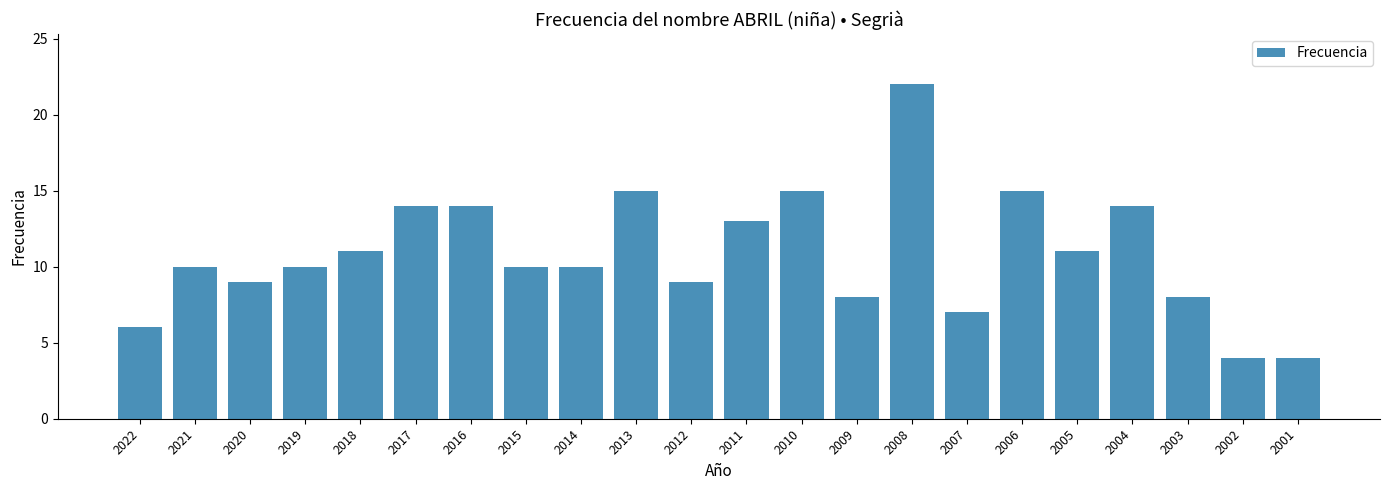

What is the difference between the maximum and minimum values?

18